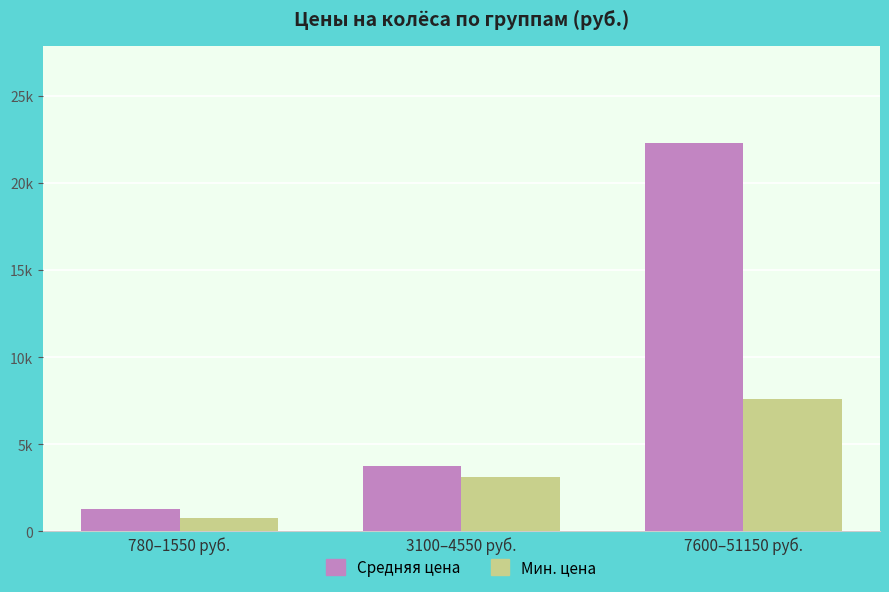

At which category does the chart reach its peak across all series?

7600–51150 руб.